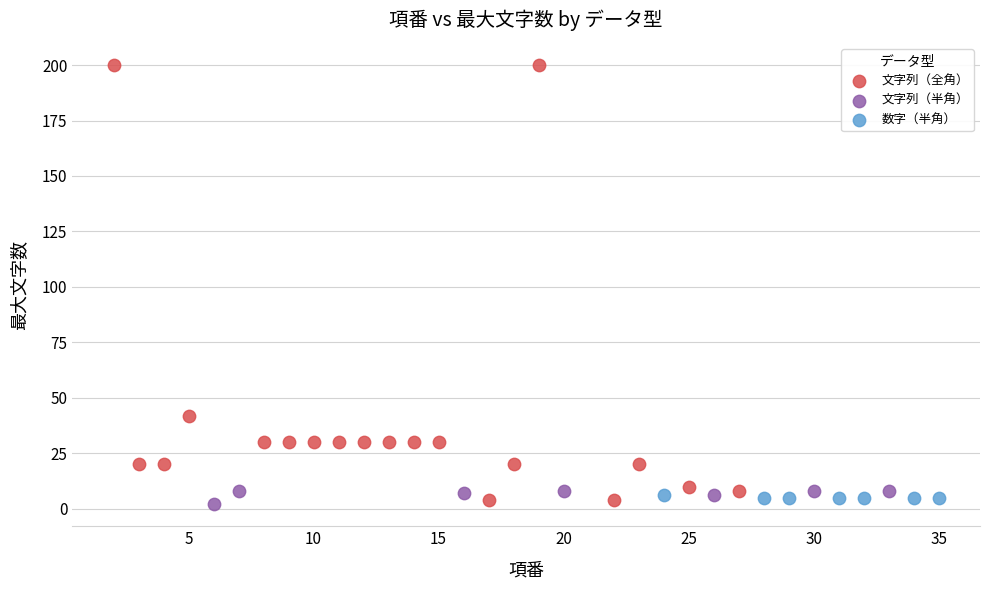

What are all the series names shown in the legend?

文字列（全角）, 文字列（半角）, 数字（半角）